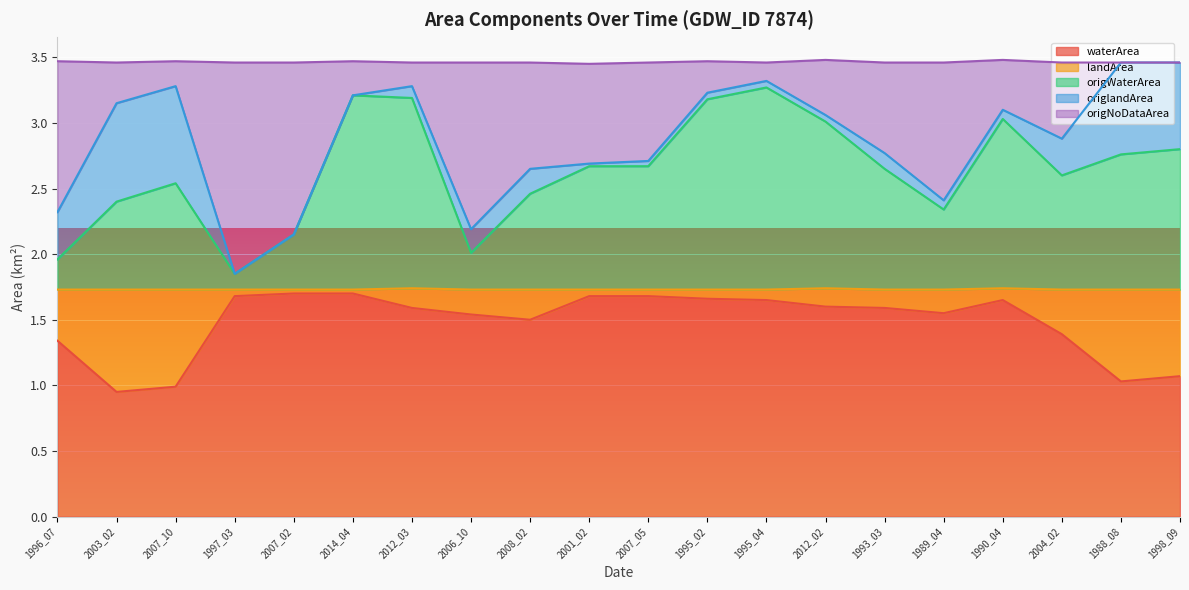

At which category is the sum across all series the highest?

1995_04